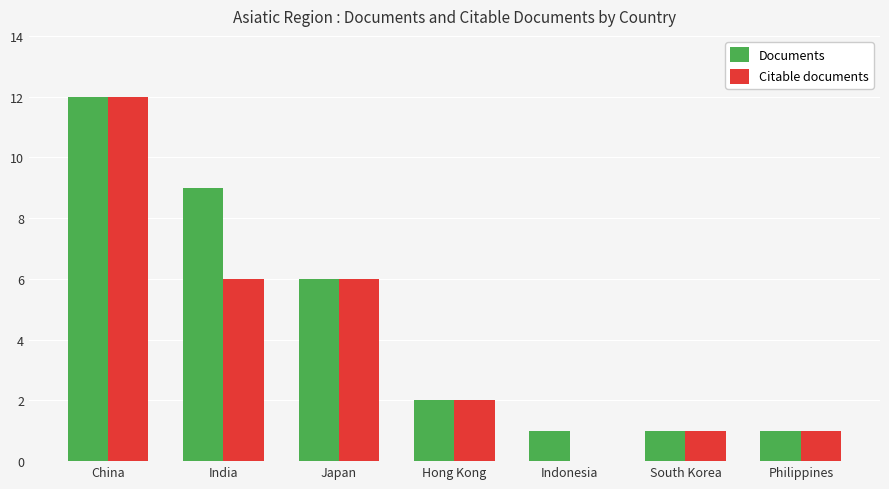

Between China and Indonesia, which series saw the biggest shift?

Citable documents